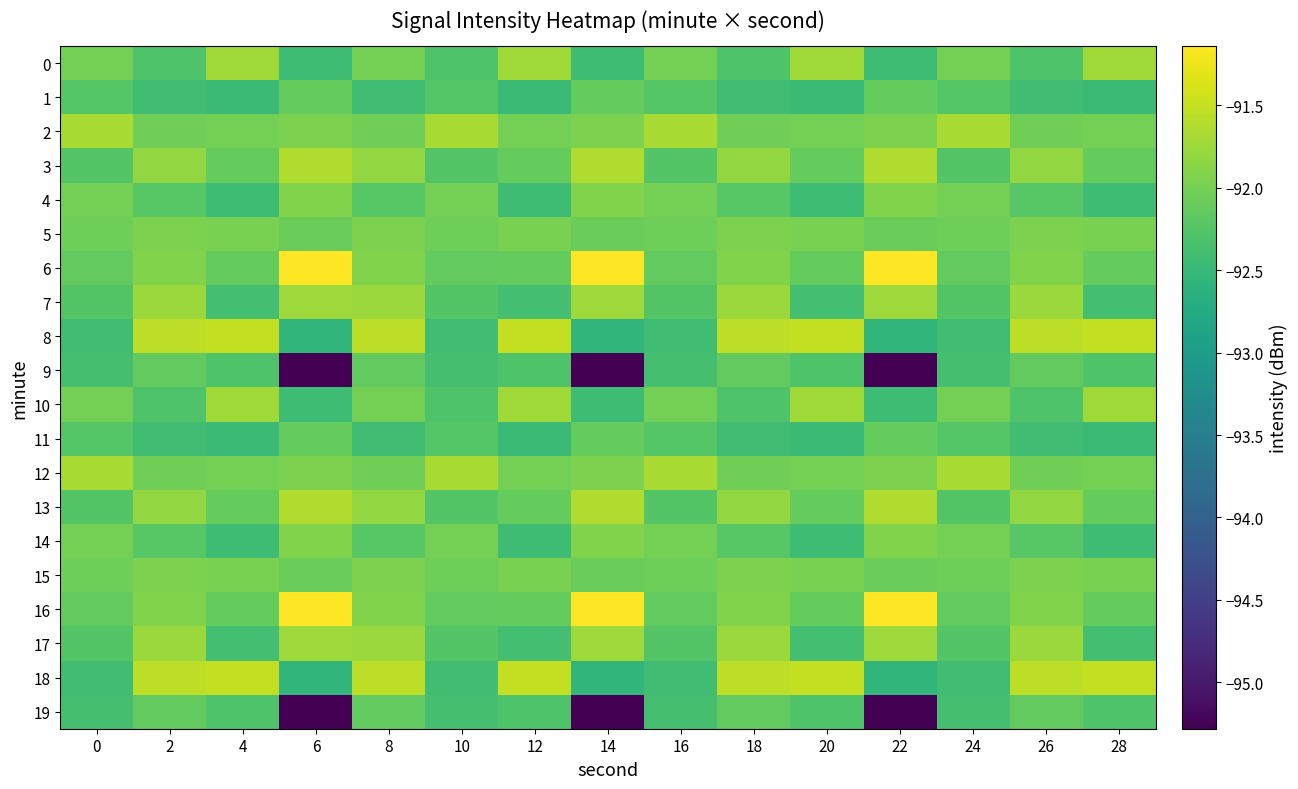

Which series has the largest range (max minus min)?

9